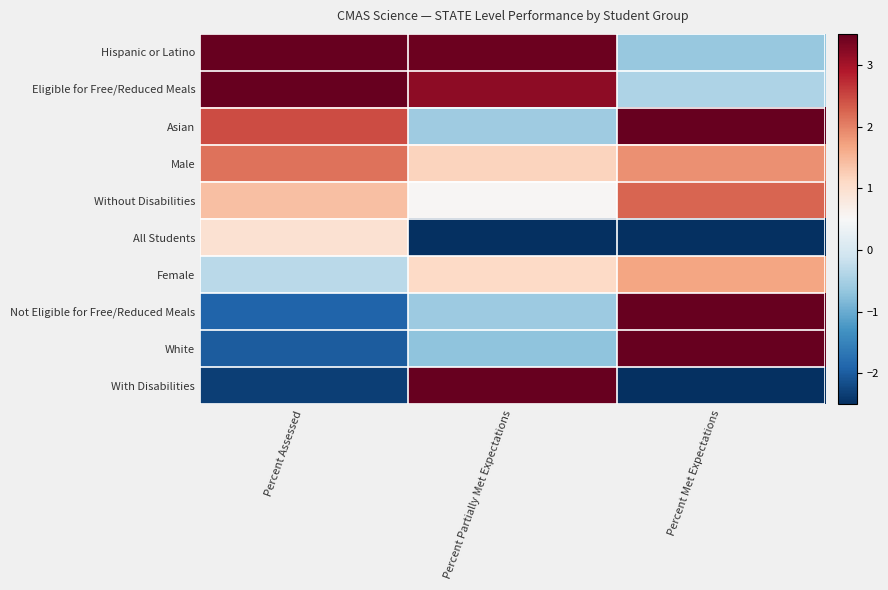

Reading left to right, transcribe all the data shown in this chart.

Hispanic or Latino: Percent Assessed=5.0	Percent Partially Met Expectations=3.4	Percent Met Expectations=-0.6
Eligible for Free/Reduced Meals: Percent Assessed=4.6	Percent Partially Met Expectations=3.2	Percent Met Expectations=-0.4
Asian: Percent Assessed=2.5	Percent Partially Met Expectations=-0.6	Percent Met Expectations=3.9
Male: Percent Assessed=2.1	Percent Partially Met Expectations=1.2	Percent Met Expectations=1.9
Without Disabilities: Percent Assessed=1.4	Percent Partially Met Expectations=0.5	Percent Met Expectations=2.3
All Students: Percent Assessed=1.0	Percent Partially Met Expectations=-3.4	Percent Met Expectations=-3.0
Female: Percent Assessed=-0.3	Percent Partially Met Expectations=1.1	Percent Met Expectations=1.7
Not Eligible for Free/Reduced Meals: Percent Assessed=-1.9	Percent Partially Met Expectations=-0.6	Percent Met Expectations=3.7
White: Percent Assessed=-2.0	Percent Partially Met Expectations=-0.7	Percent Met Expectations=3.7
With Disabilities: Percent Assessed=-2.3	Percent Partially Met Expectations=5.9	Percent Met Expectations=-3.0